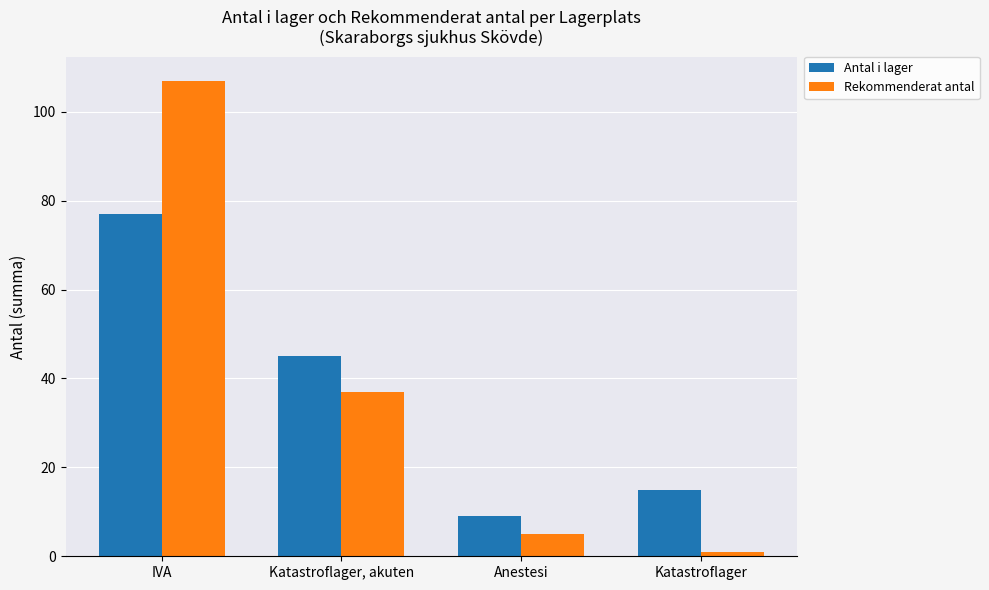

Which series has the widest spread of values?

Rekommenderat antal